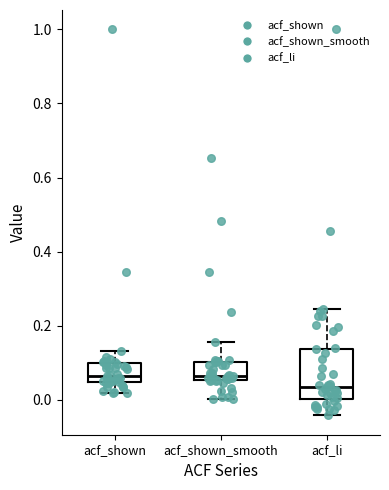

Which box is the tallest, from its lower edge to its upper edge?

acf_li